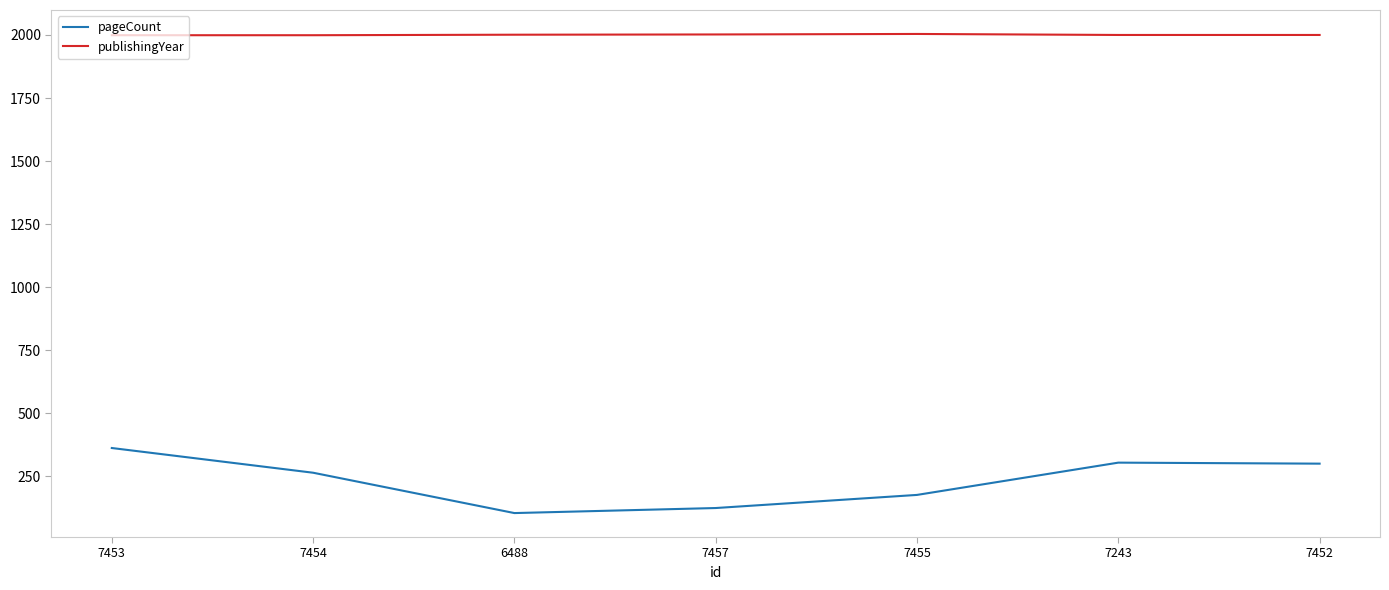

What is the spread (max minus min) of values at 7455?

1828